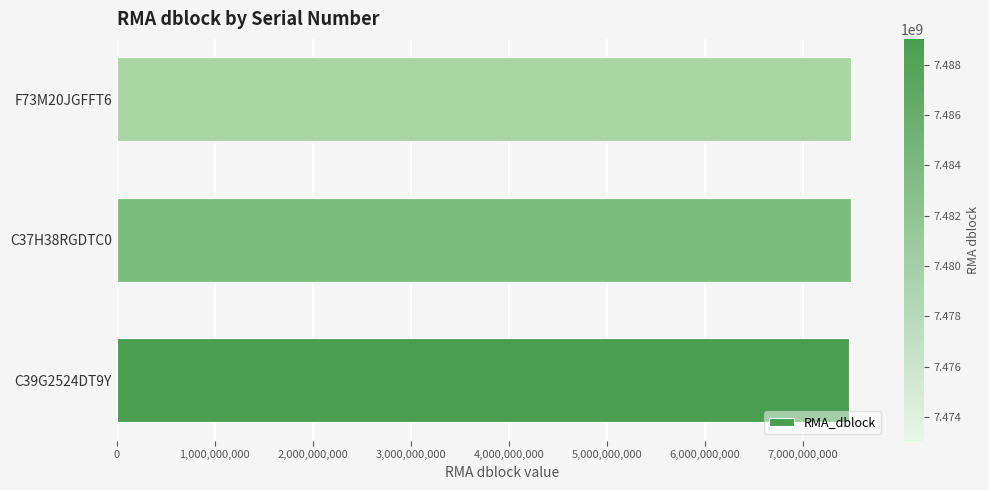

Is it true that the value at C37H38RGDTC0 is 7489036625?

True